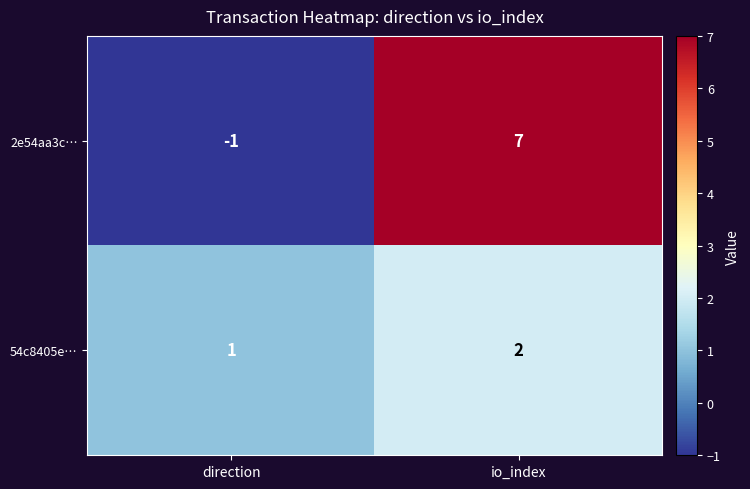

What is the spread (max minus min) of values at direction?

2